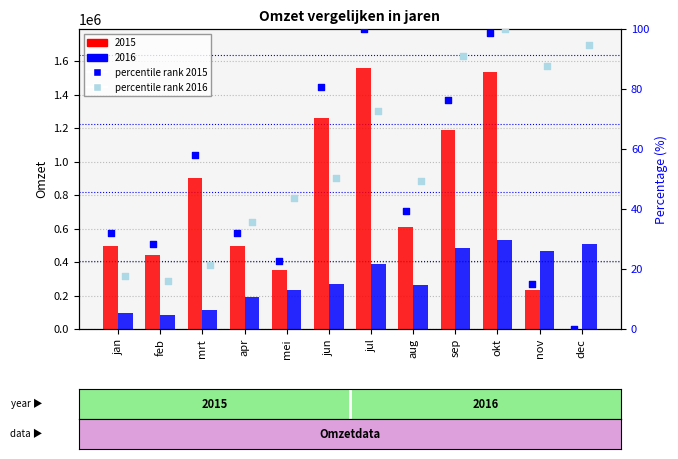

At which category is the sum across all series the highest?

okt